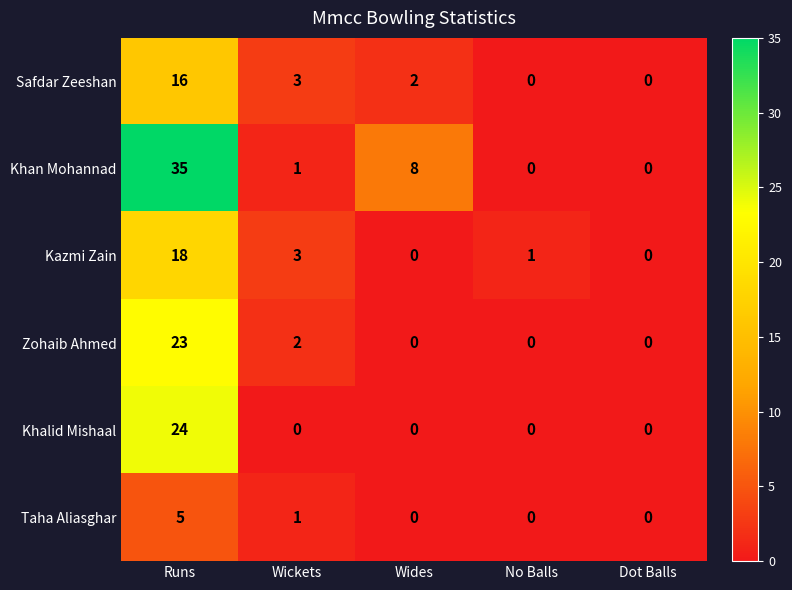

At which label is Khan Mohannad closest to 17?

Wides